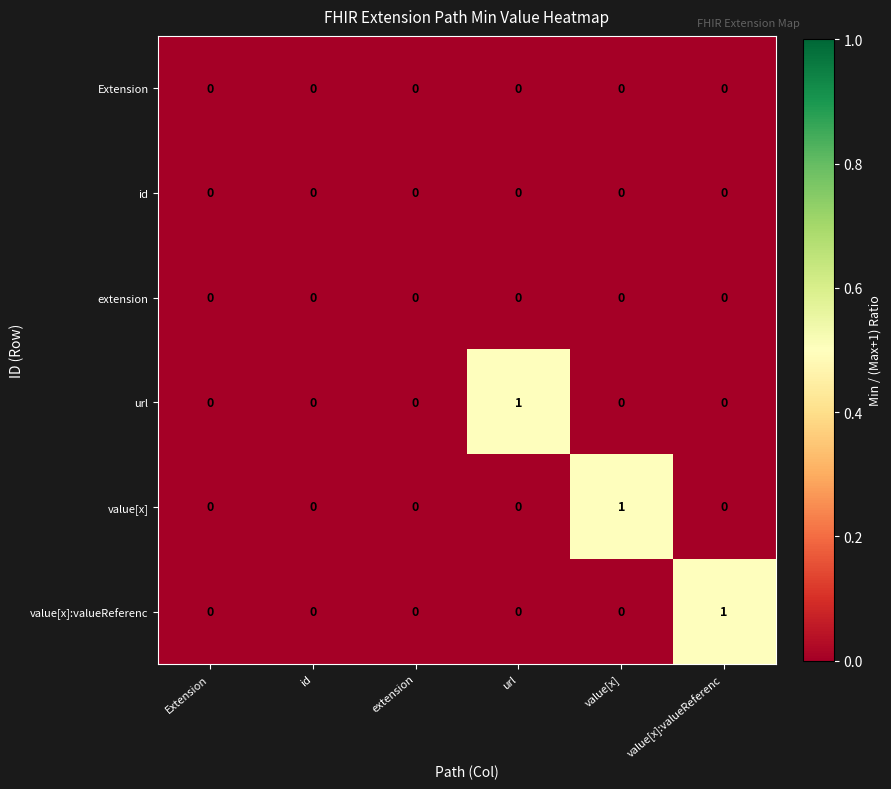

The value of url at Extension is 1. True or false?

False